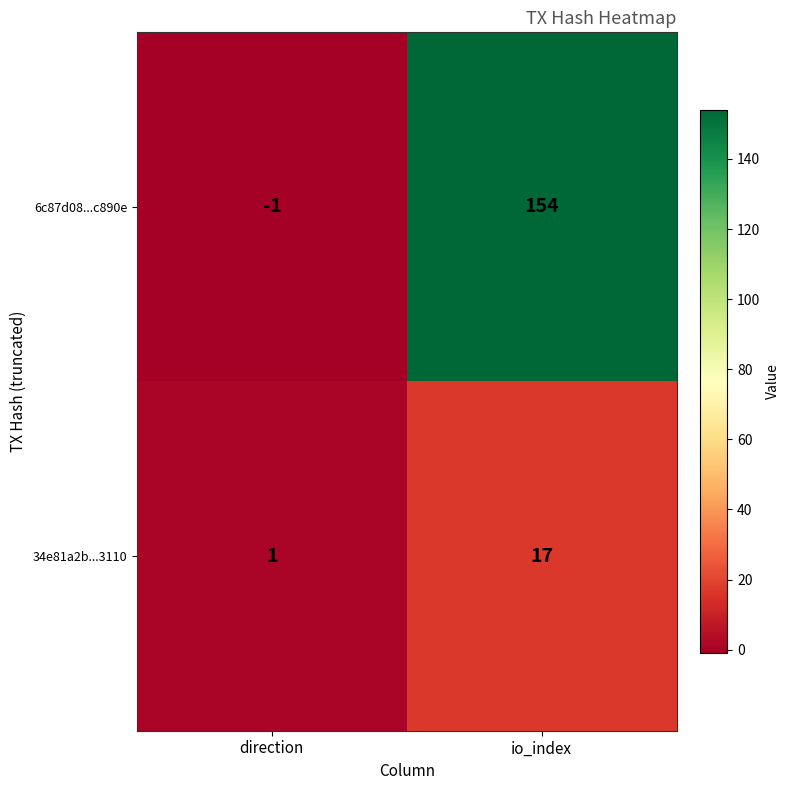

Reading right to left, list all the values displayed in this chart.

6c87d08...c890e: 154	-1
34e81a2b...3110: 17	1